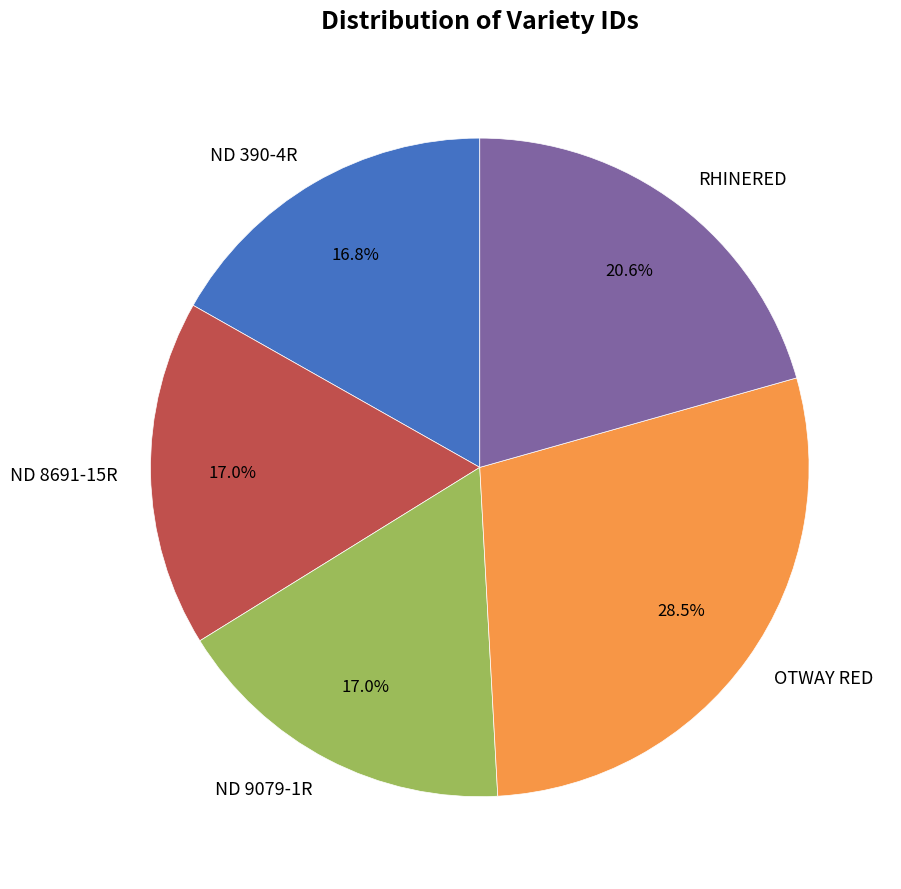

Which has a higher value, ND 8691-15R or OTWAY RED?

OTWAY RED